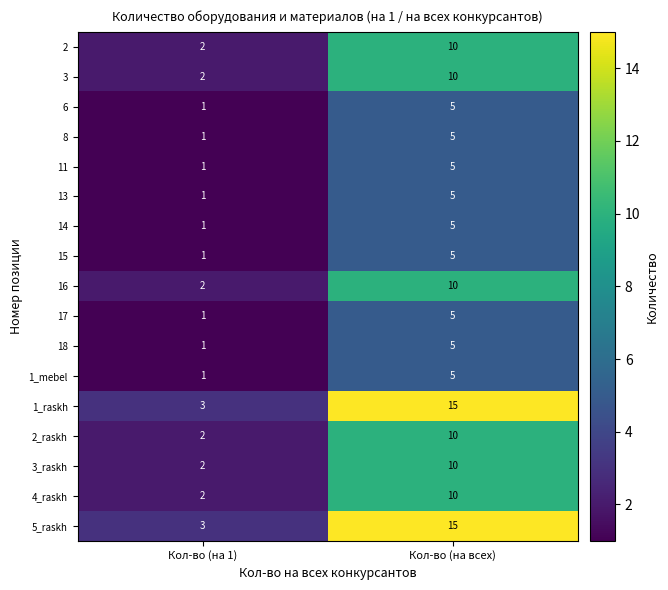

What value does the 13 series have at Кол-во (на всех)?

5